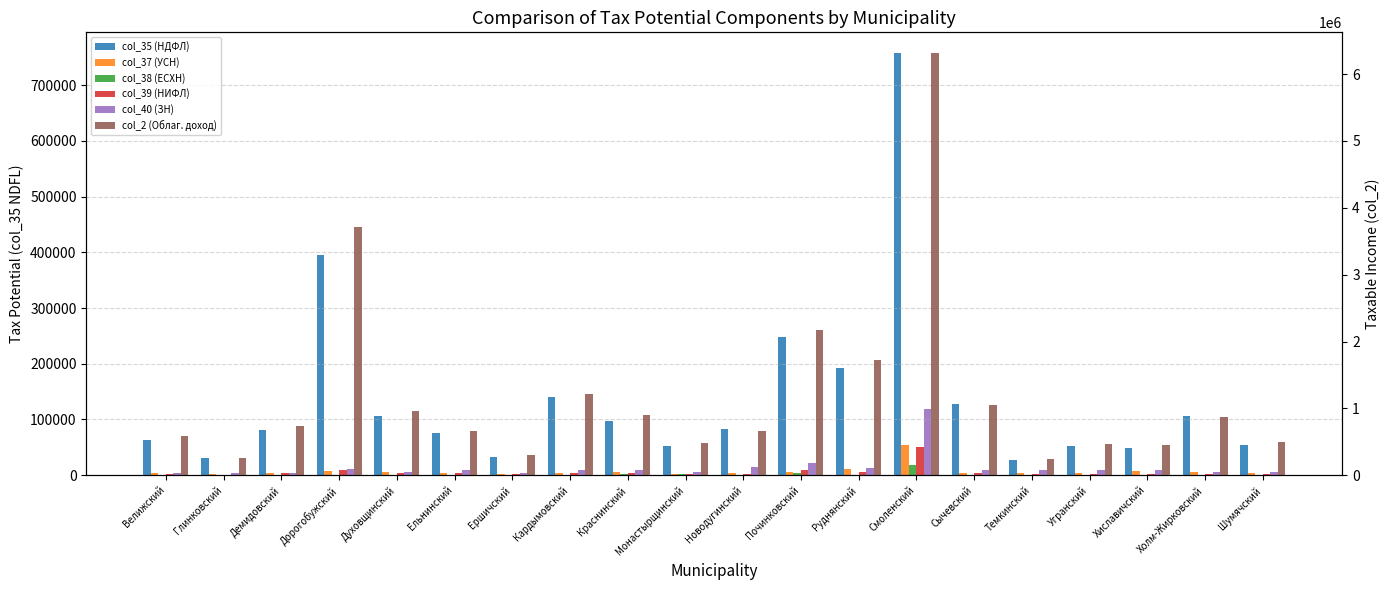

The value of col_39 (НИФЛ) at Демидовский is 4766.2. True or false?

False